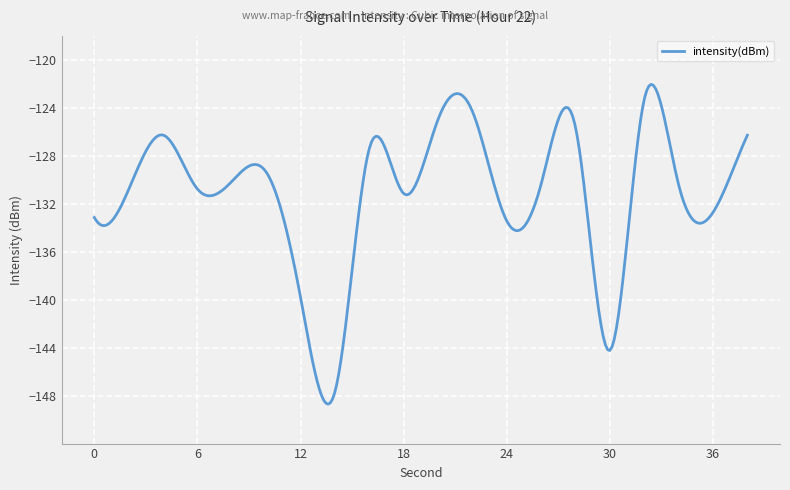

What is the difference between the maximum and minimum values?

26.7